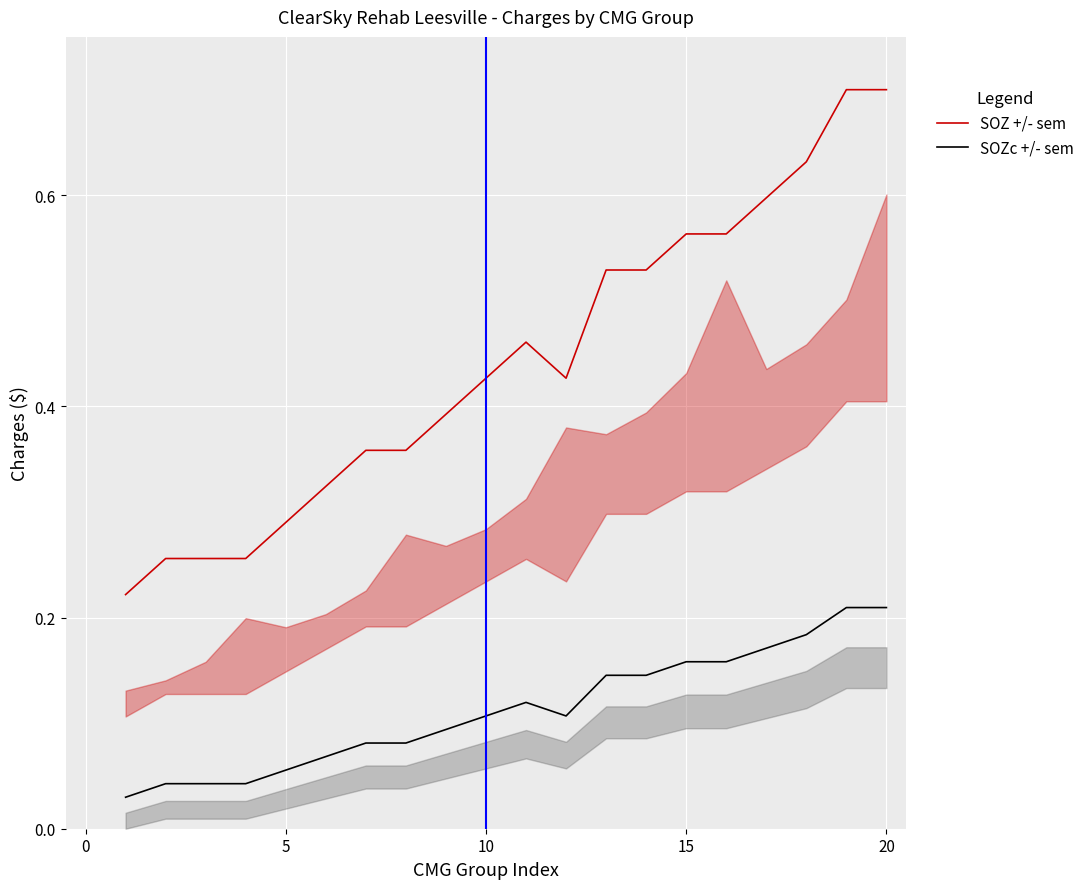

In SOZ +/- sem, how many points are higher than both neighbors (excluding endpoints)?

1